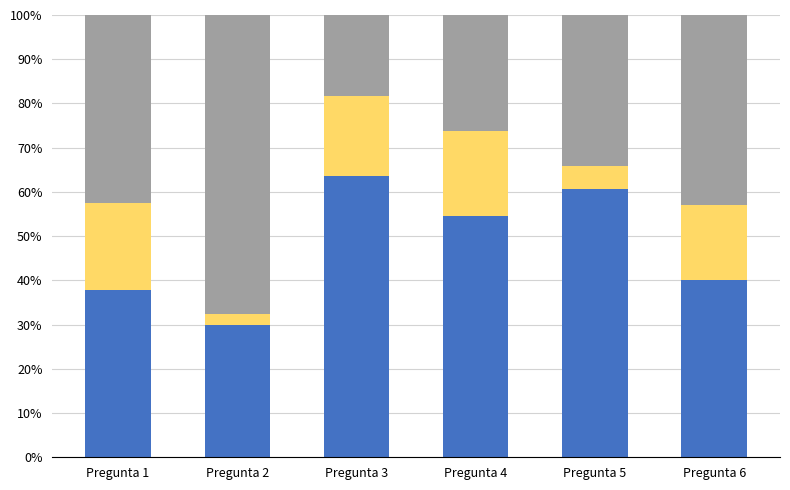

What is the total value across all series at Pregunta 4?

100.0